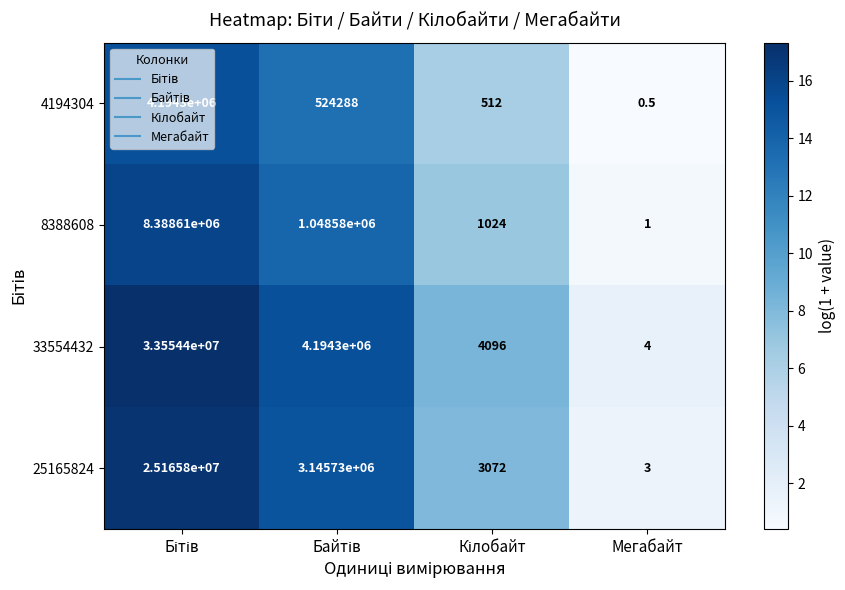

Read the 25165824 value at Мегабайт.

3.0